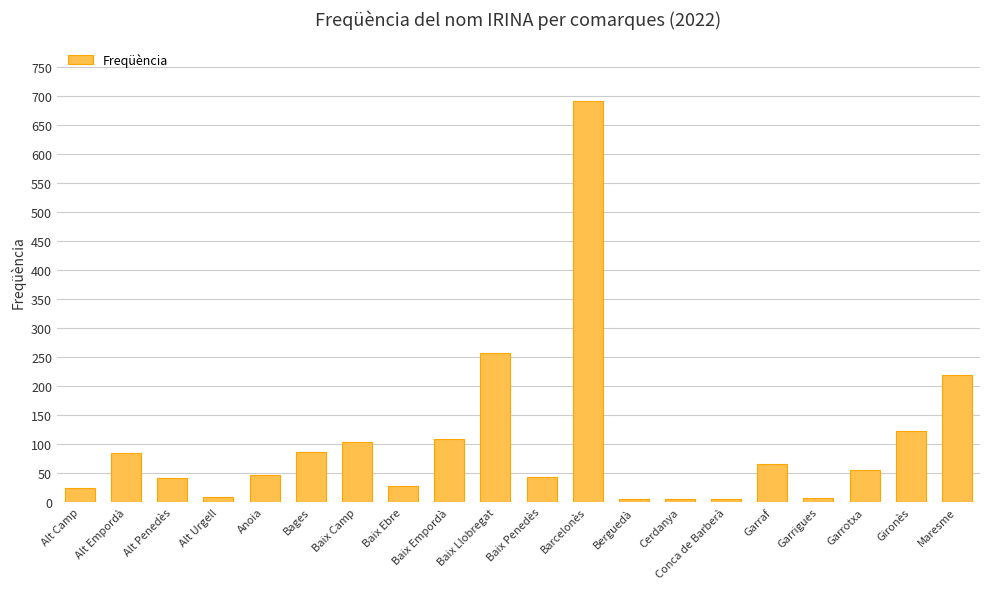

The value at Baix Penedès is 43. True or false?

True